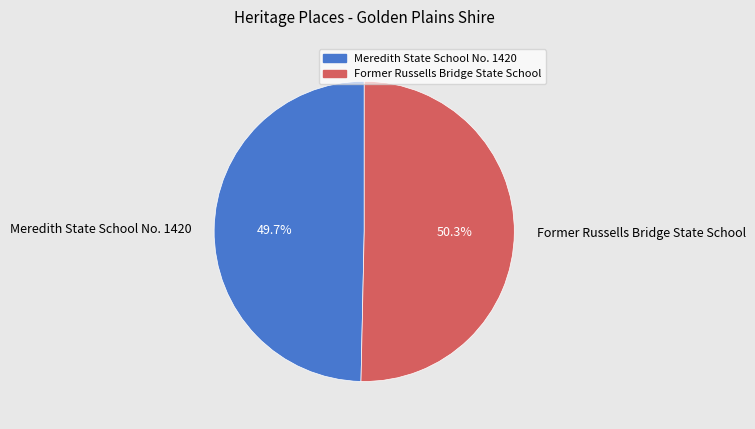

Rank the categories by value from lowest to highest.

Meredith State School No. 1420, Former Russells Bridge State School